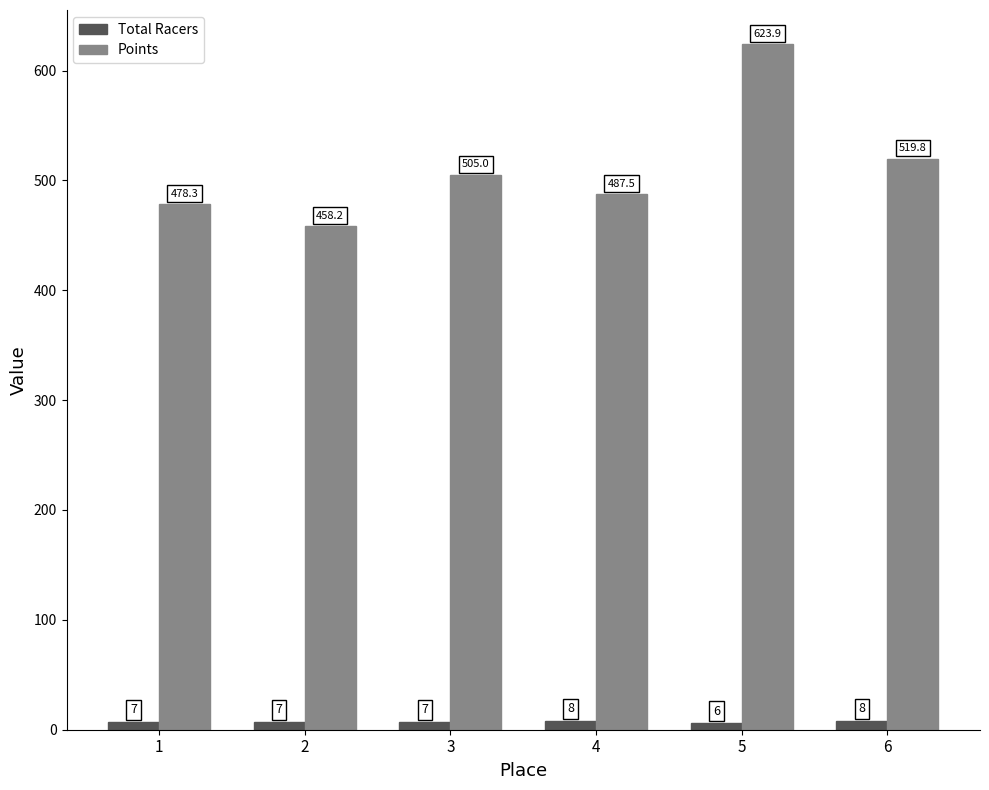

List the series in order of their peak value, lowest first.

Total Racers, Points